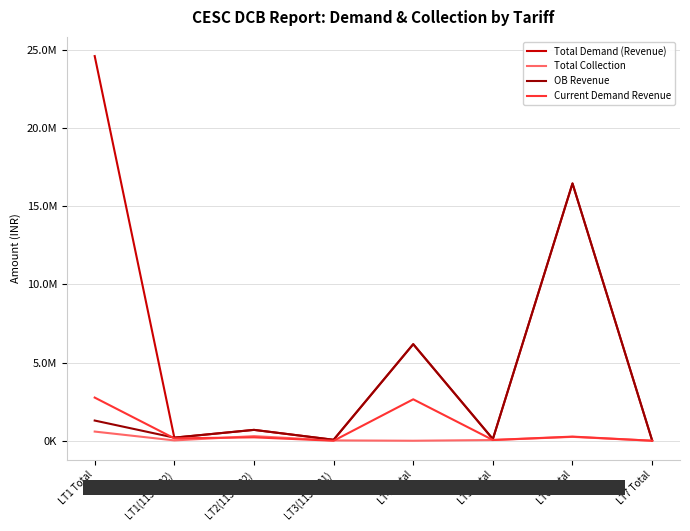

Does the chart have visible grid lines?

Yes